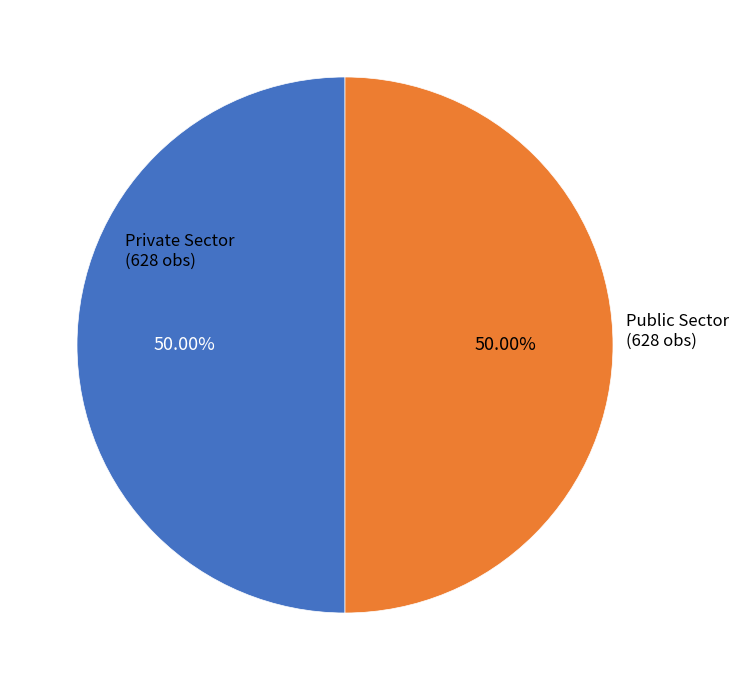

Count the number of slices in the pie.

2